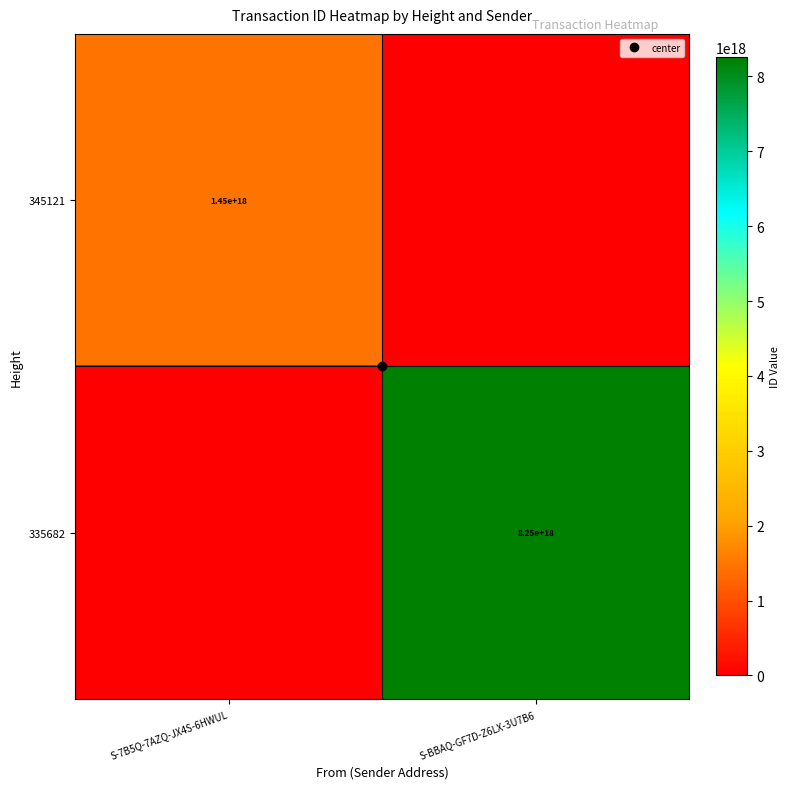

What is the spread (max minus min) of values at S-7B5Q-7AZQ-JX4S-6HWUL?

1453709326973495040